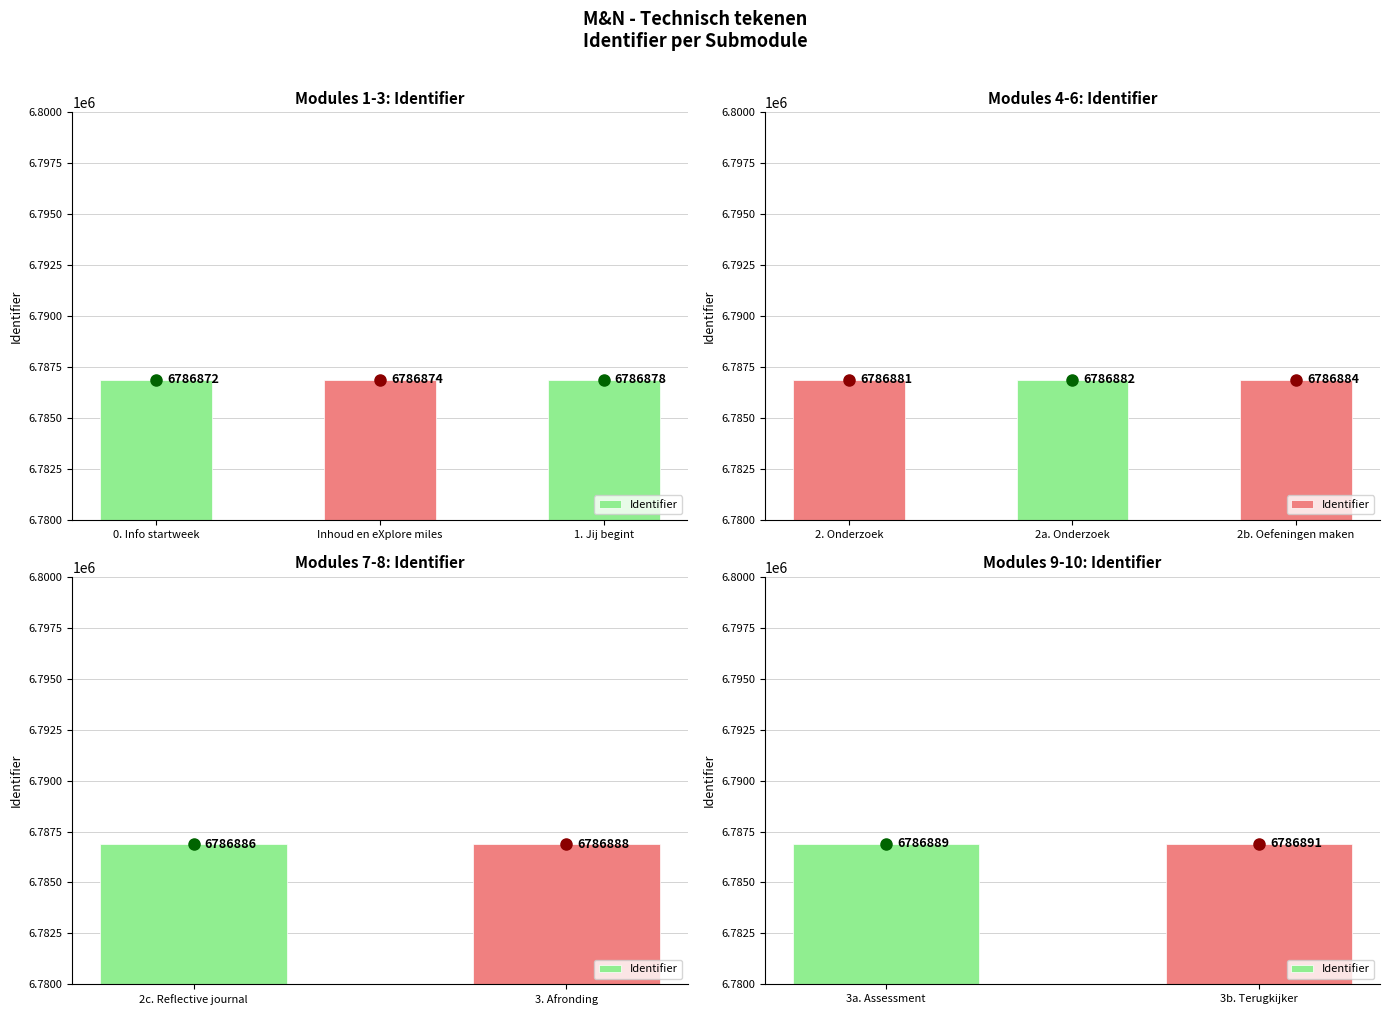

Reading left to right, transcribe all the data shown in this chart.

6786872	6786874	6786878	6786881	6786882	6786884	6786886	6786888	6786889	6786891